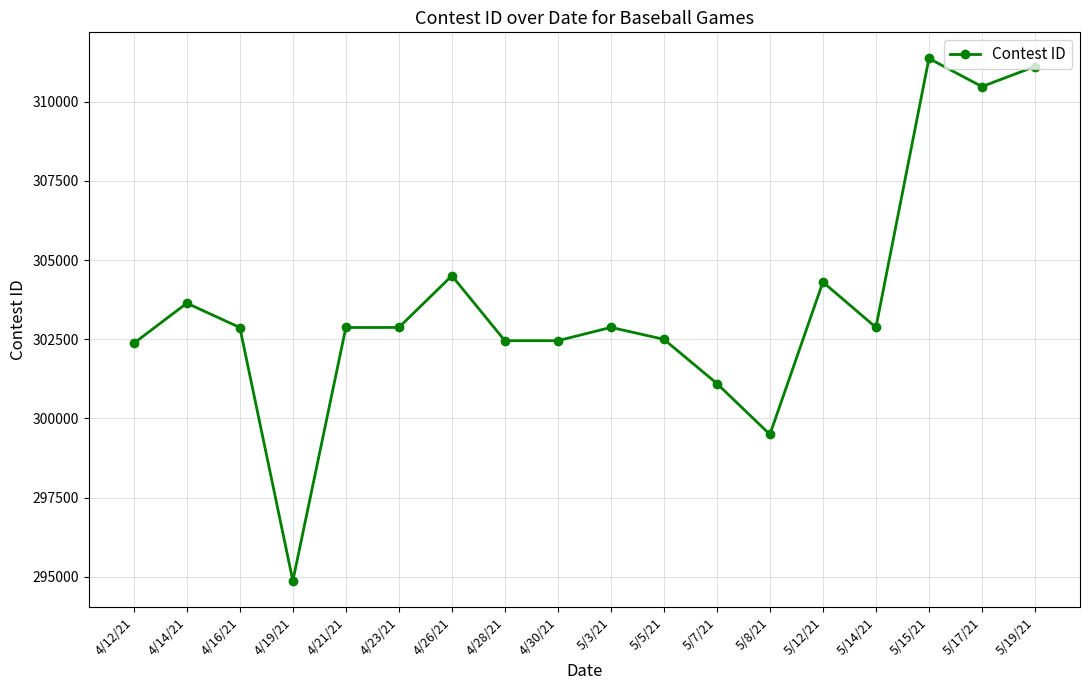

What value does the data have at 5/15/21, to the nearest 50?

311350